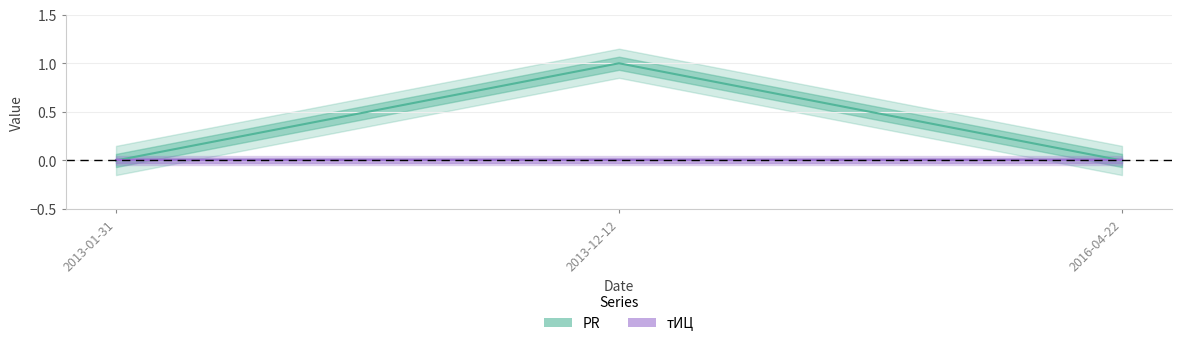

Which series has the largest total across all categories?

PR